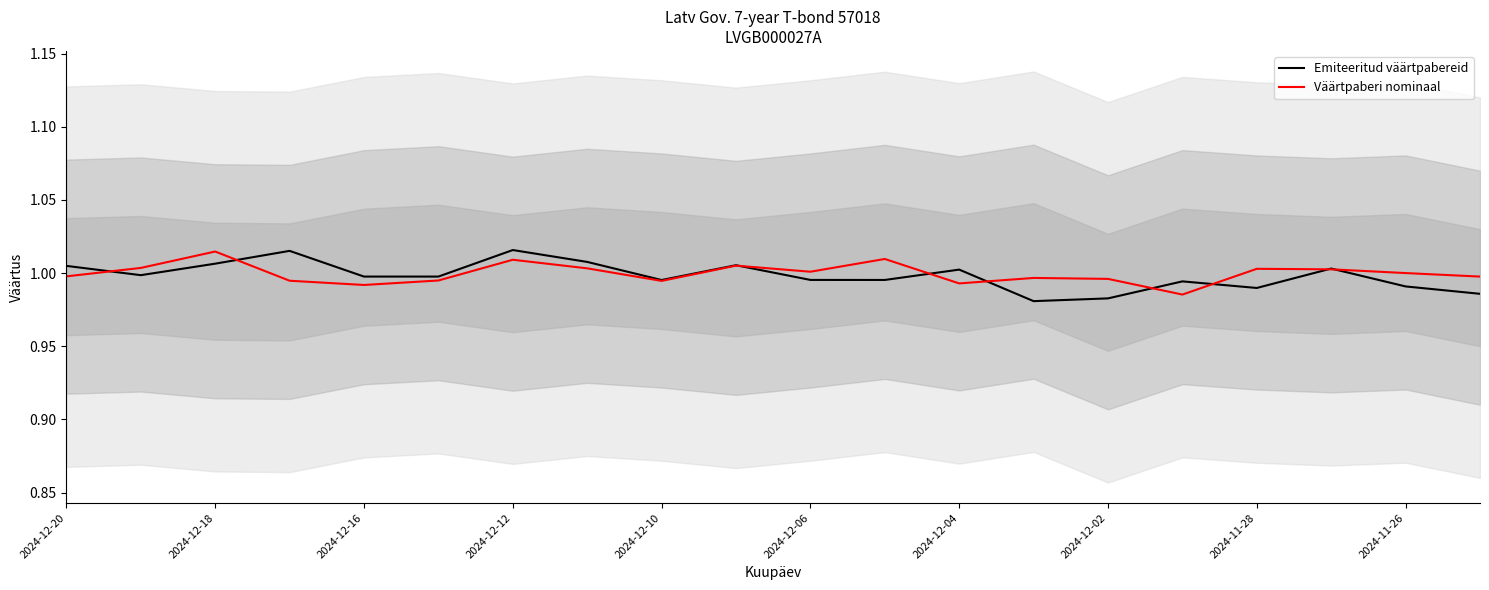

True or false: Emiteeritud väärtpabereid has a value of 1.0 at 2024-12-16.

True